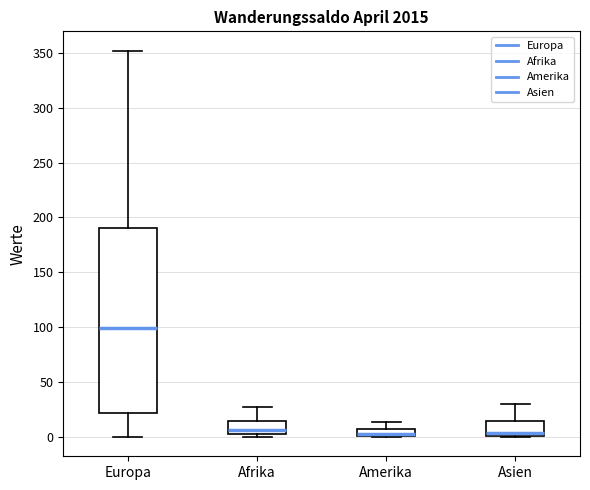

Which box is the tallest, from its lower edge to its upper edge?

Europa